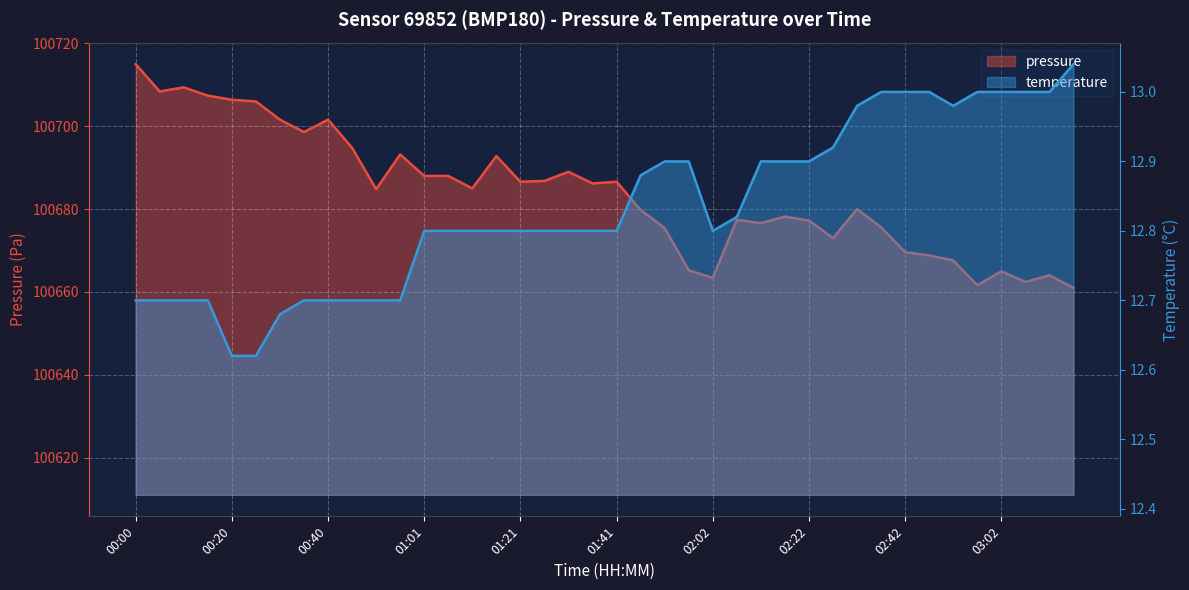

Which category has the lowest value in the pressure series?

03:17